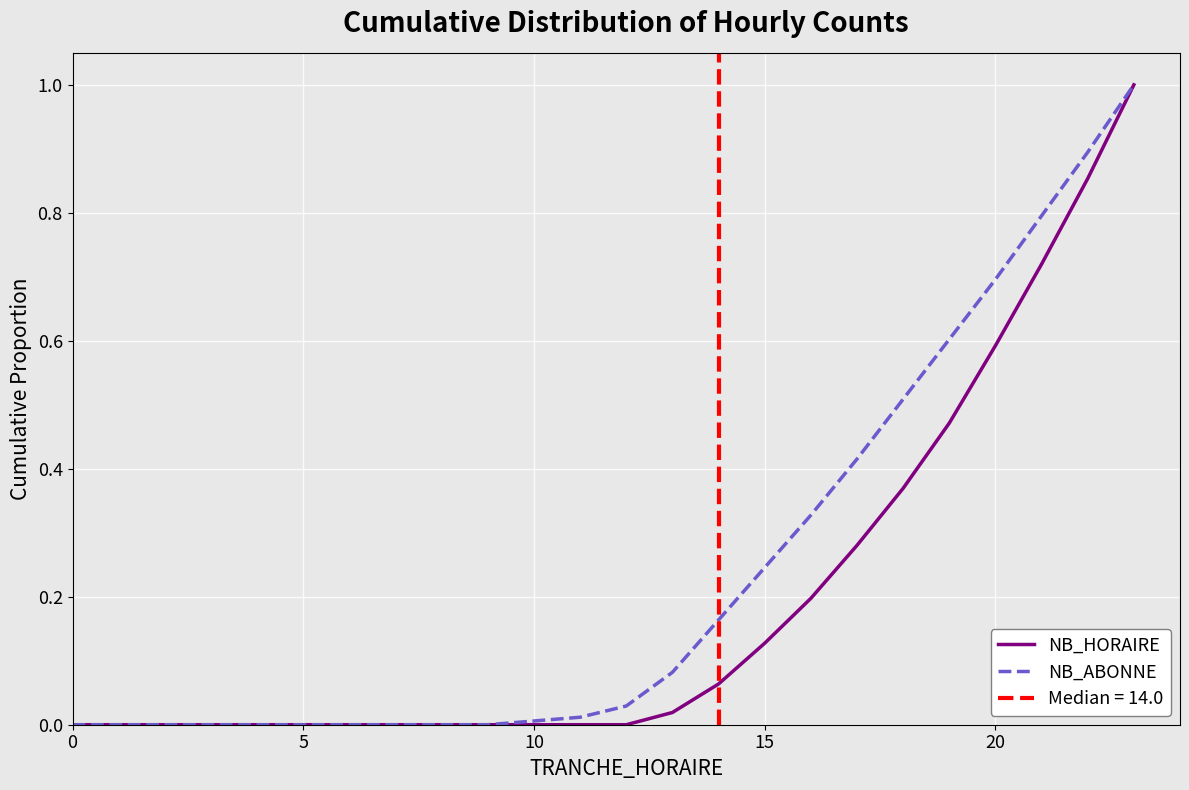

True or false: NB_HORAIRE has a value of 0.0 at 6.

True